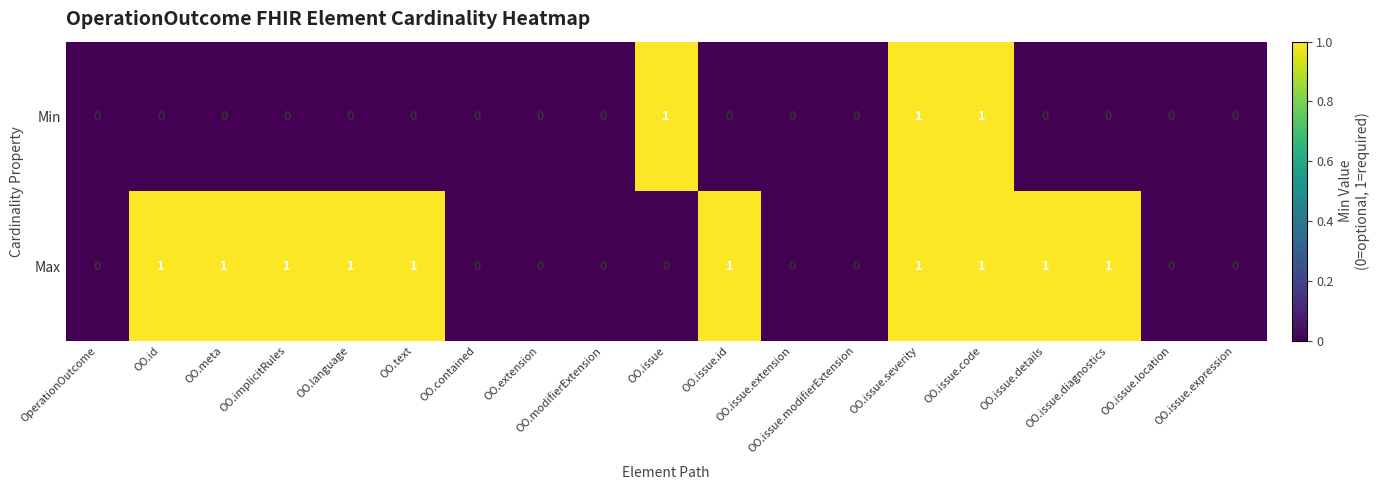

Which series has the largest total across all categories?

Max